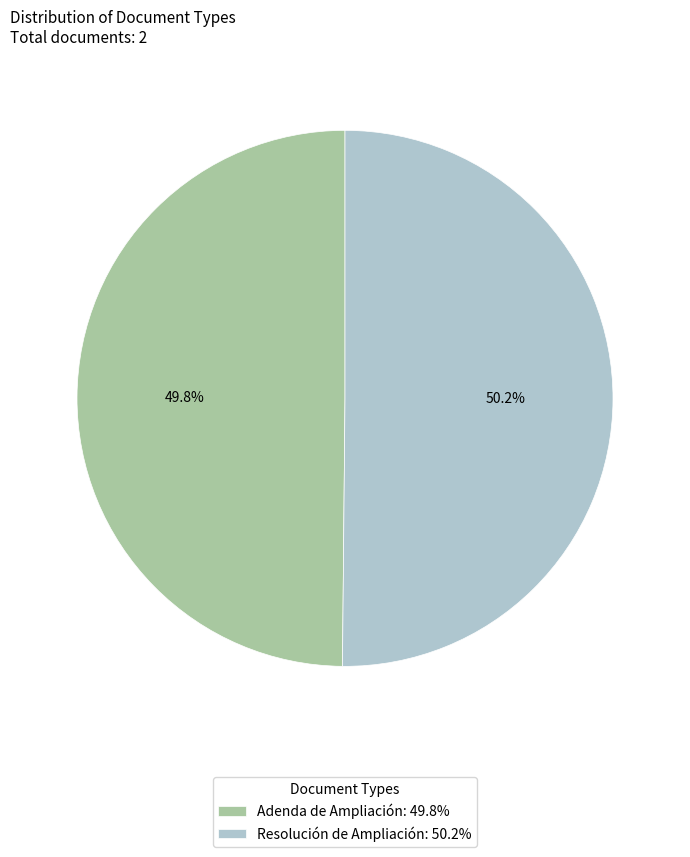

Is there a majority slice in this chart?

Yes